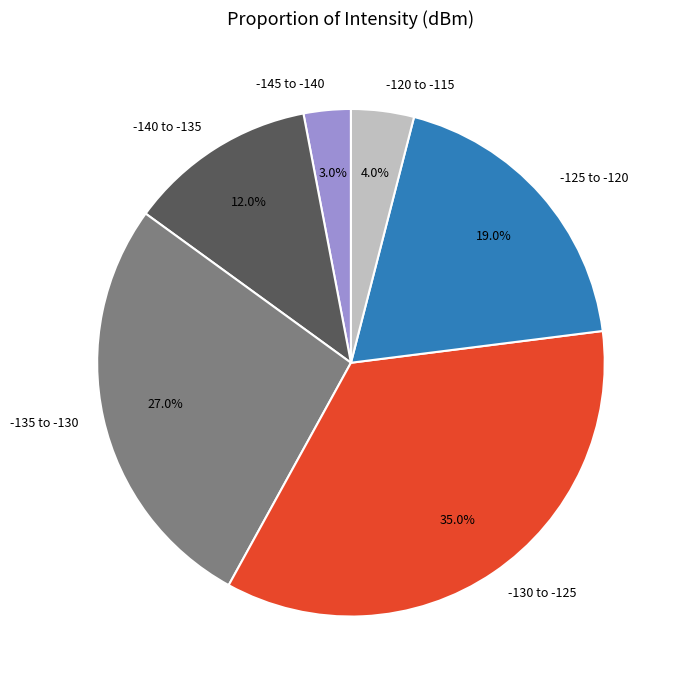

Does any single category account for the majority?

No